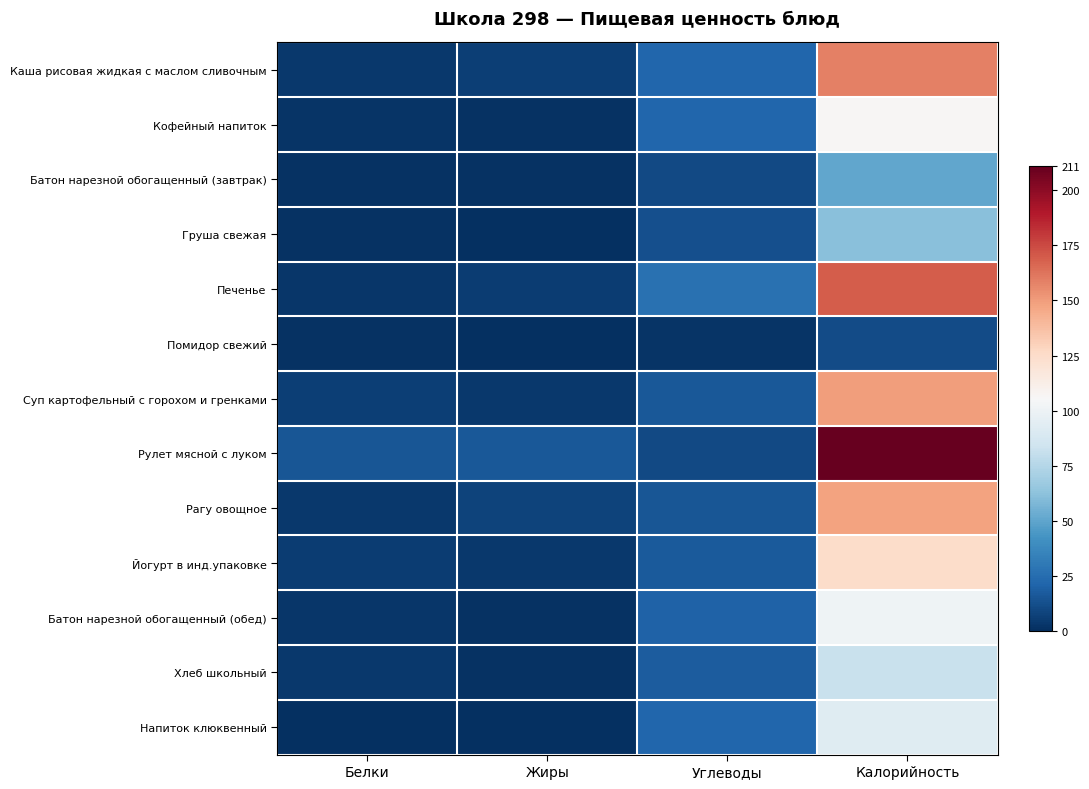

At Калорийность, list the series in order from largest to smallest.

Рулет мясной с луком, Печенье, Каша рисовая жидкая с маслом сливочным, Суп картофельный с горохом и гренками, Рагу овощное, Йогурт в инд.упаковке, Кофейный напиток, Батон нарезной обогащенный (обед), Напиток клюквенный, Хлеб школьный, Груша свежая, Батон нарезной обогащенный (завтрак), Помидор свежий